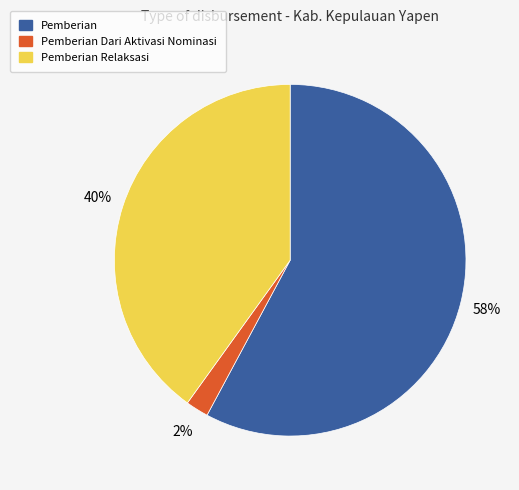

Does any single category account for the majority?

Yes